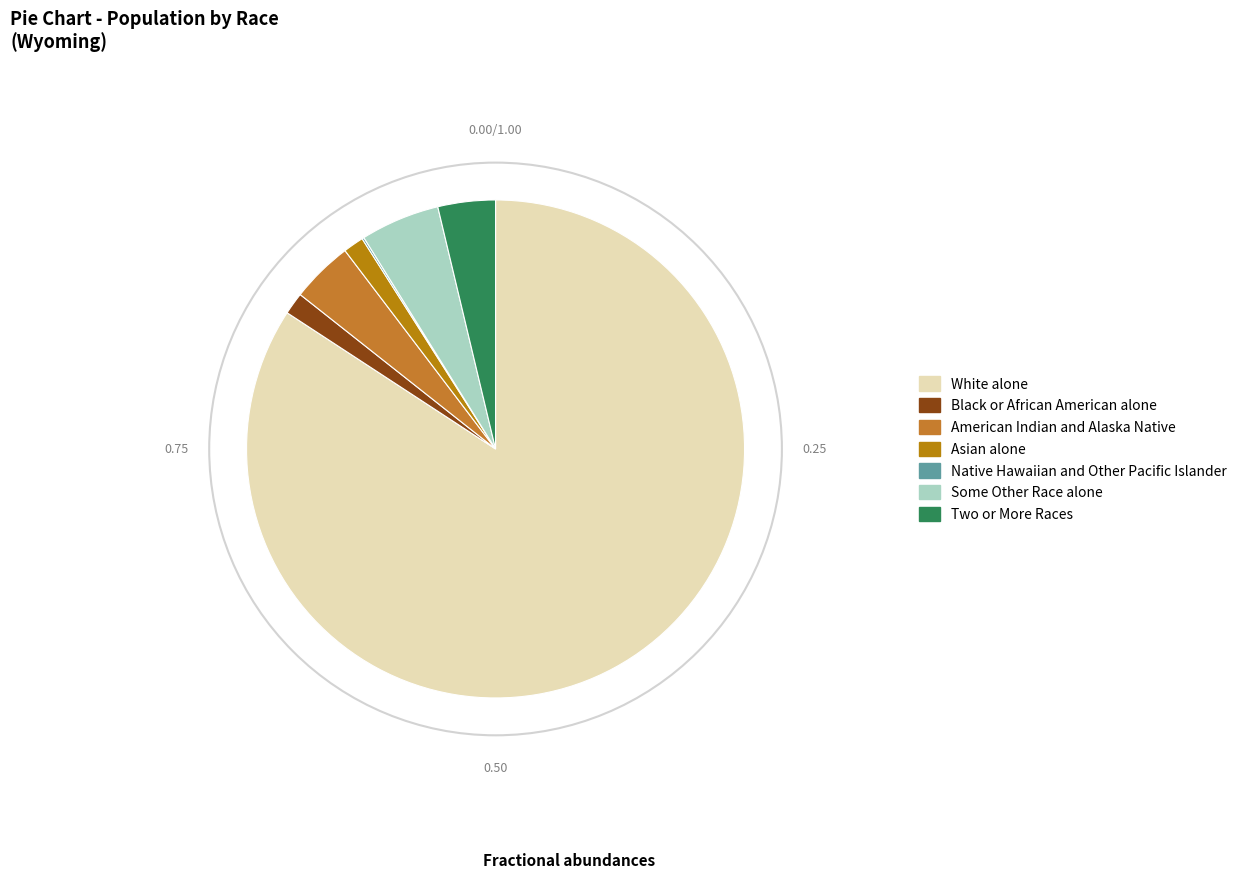

Rank the categories by value from lowest to highest.

Native Hawaiian and Other Pacific Islander, Asian alone, Black or African American alone, American Indian and Alaska Native, Some Other Race alone, Two or More Races, White alone